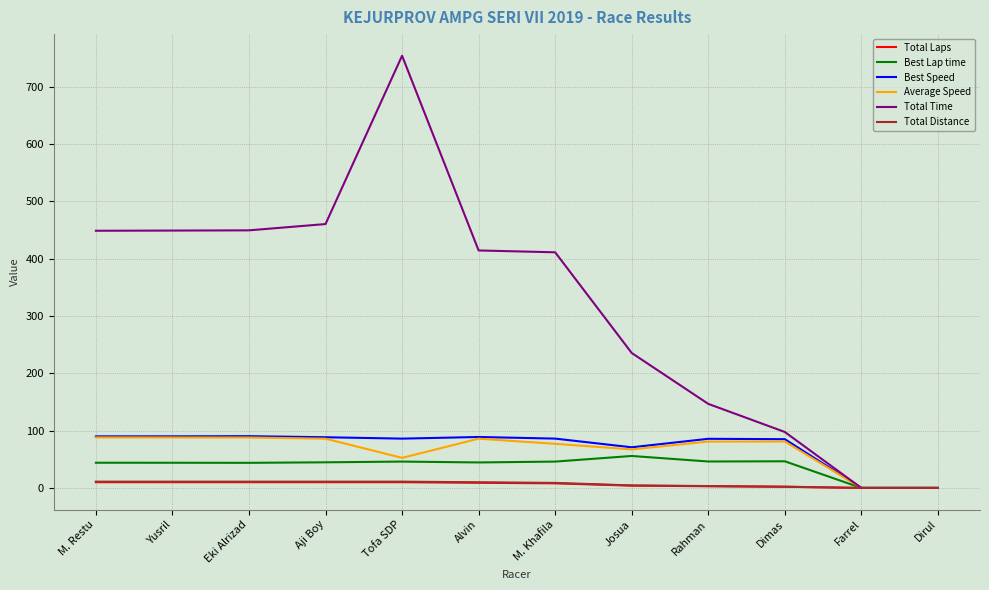

At which label is Best Speed closest to 45?

Josua